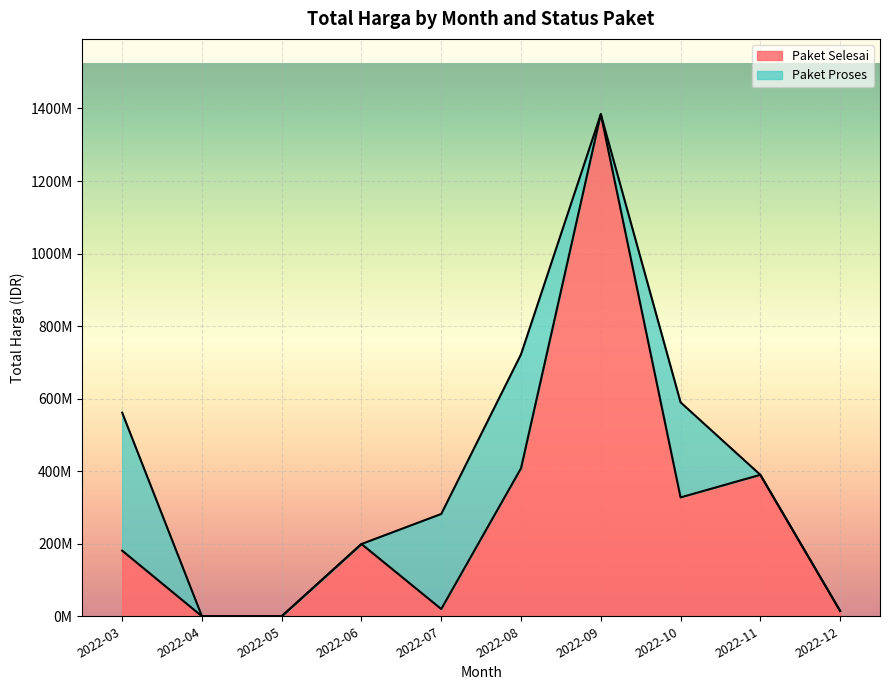

What is the difference between the maximum and minimum values?

1384159000